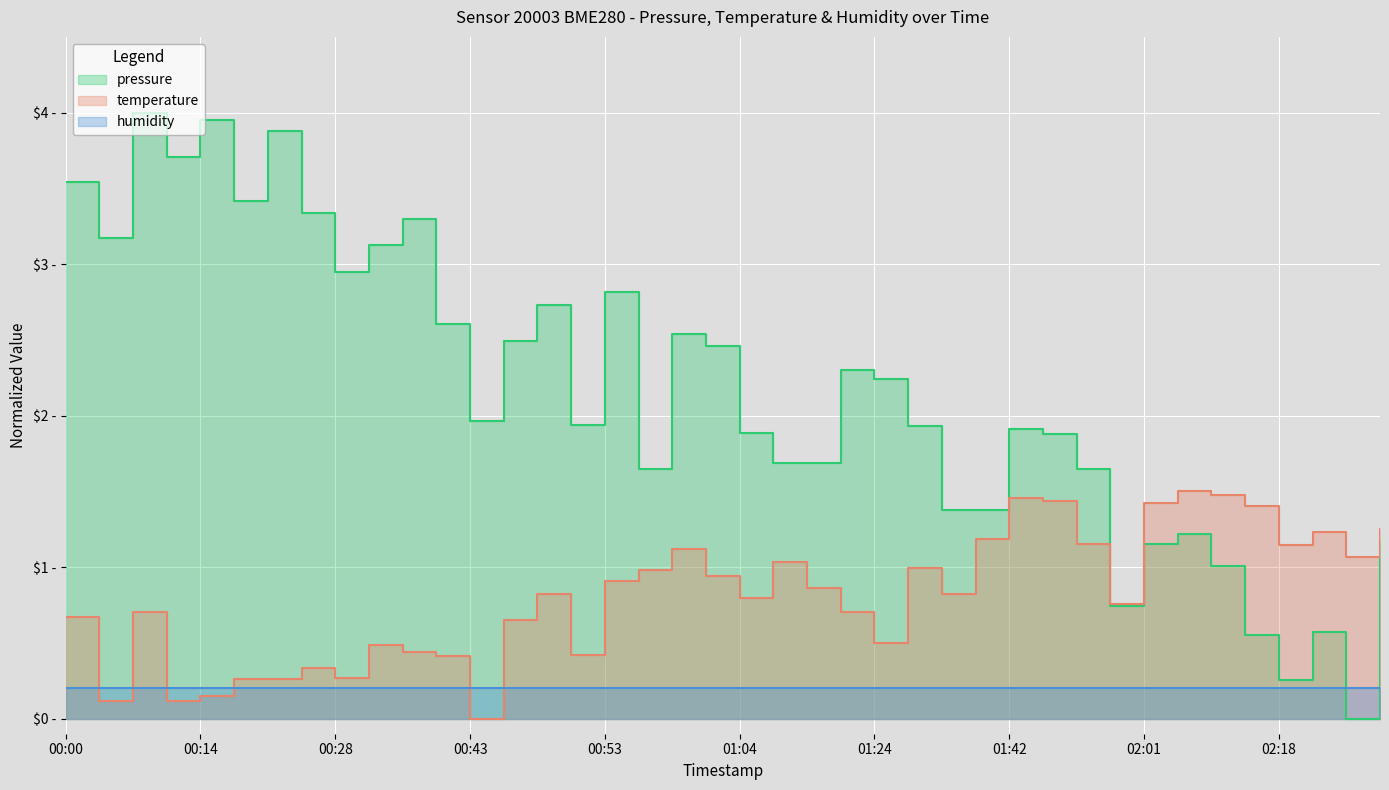

How many data points in pressure are less than 1?

5